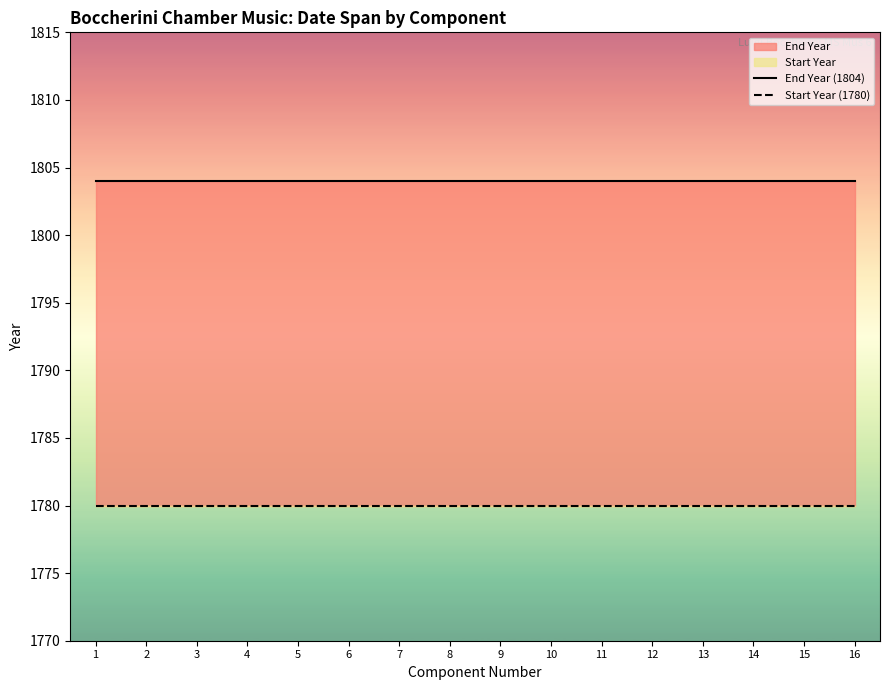

True or false: End Year (1804) and Start Year (1780) intersect in this chart.

False